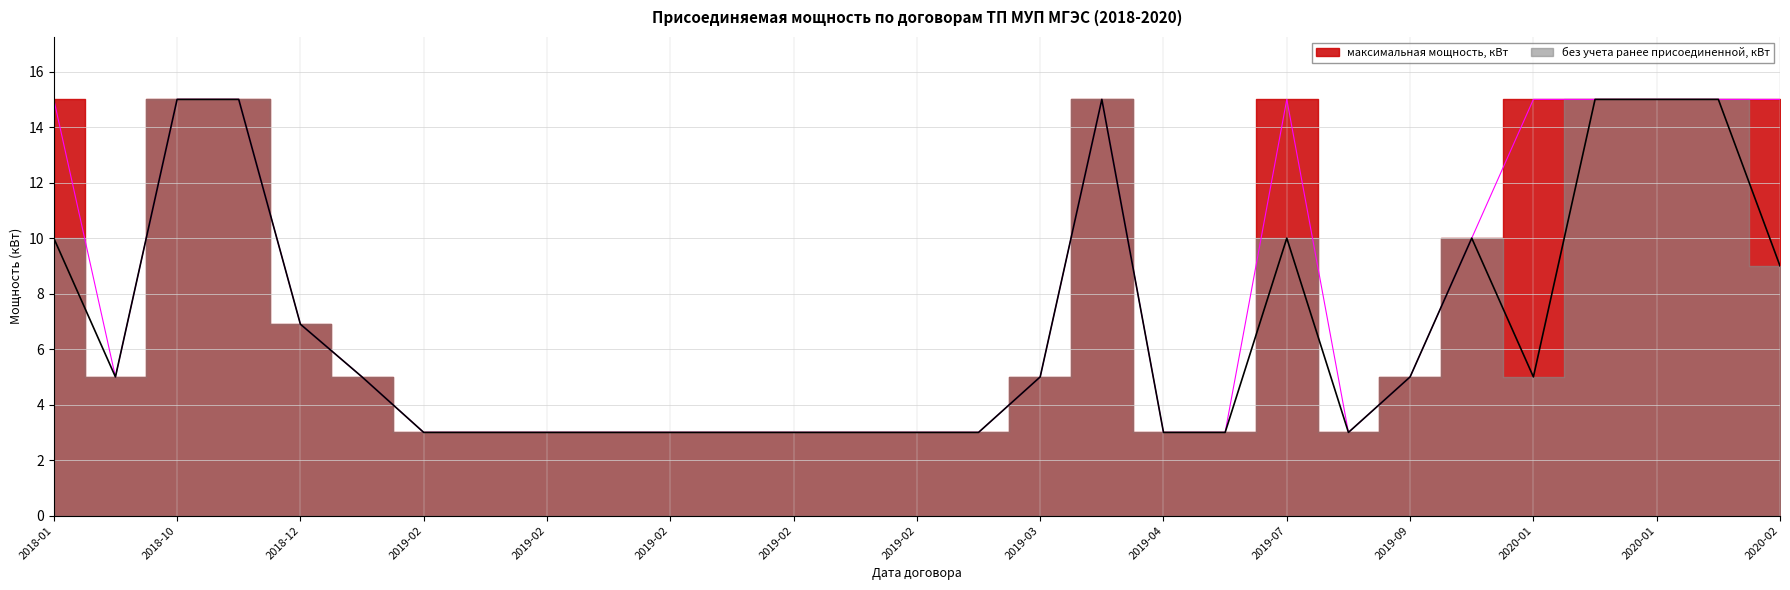

Reading right to left, list all the values displayed in this chart.

максимальная мощность, кВт: 15.0	15.0	15.0	15.0	15.0	10.0	5.0	3.0	15.0	3.0	3.0	15.0	5.0	3.0	3.0	3.0	3.0	3.0	3.0	3.0	3.0	3.0	3.0	5.0	6.9	15.0	15.0	5.0	15.0
без учета ранее присоединенной, кВт: 9.0	15.0	15.0	15.0	5.0	10.0	5.0	3.0	10.0	3.0	3.0	15.0	5.0	3.0	3.0	3.0	3.0	3.0	3.0	3.0	3.0	3.0	3.0	5.0	6.9	15.0	15.0	5.0	10.0